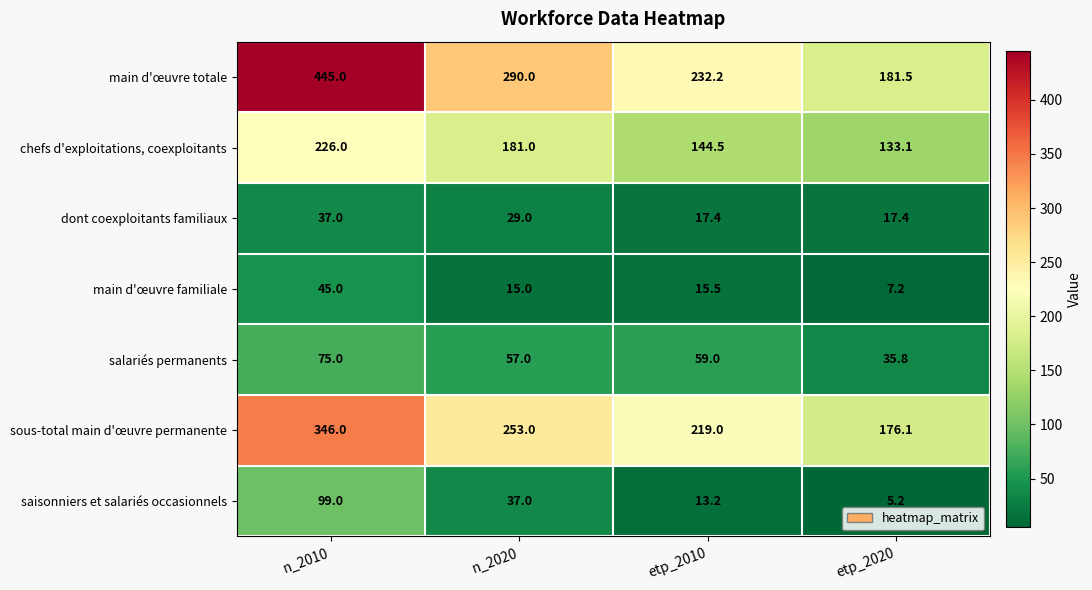

Read the main d'œuvre totale value at n_2020.

290.0